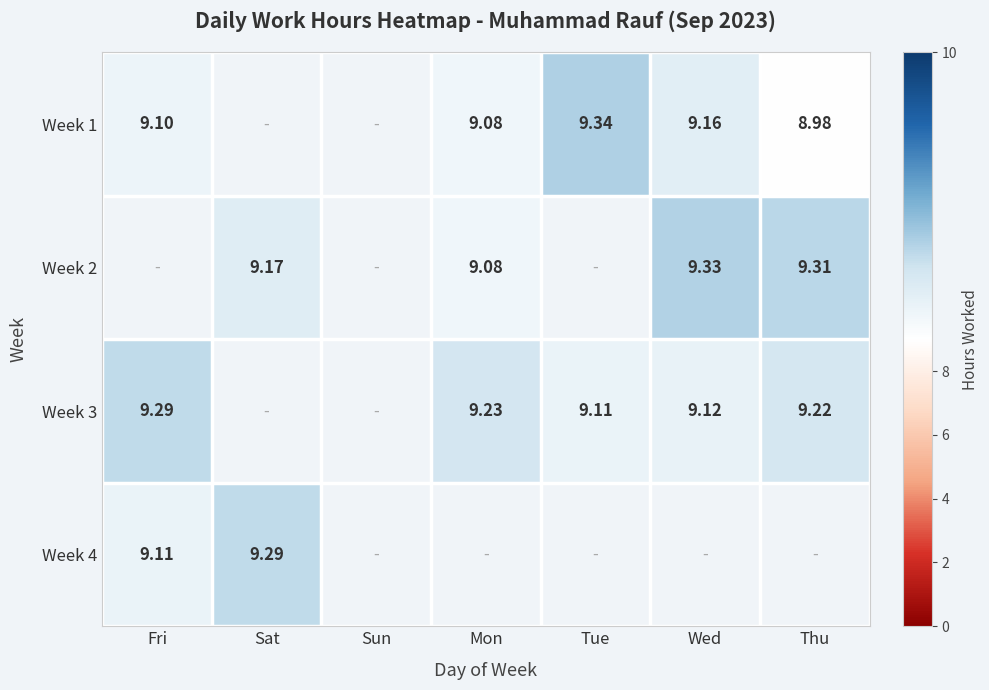

Is the value of Week 1 at Tue greater than the value of Week 2 at Thu?

Yes